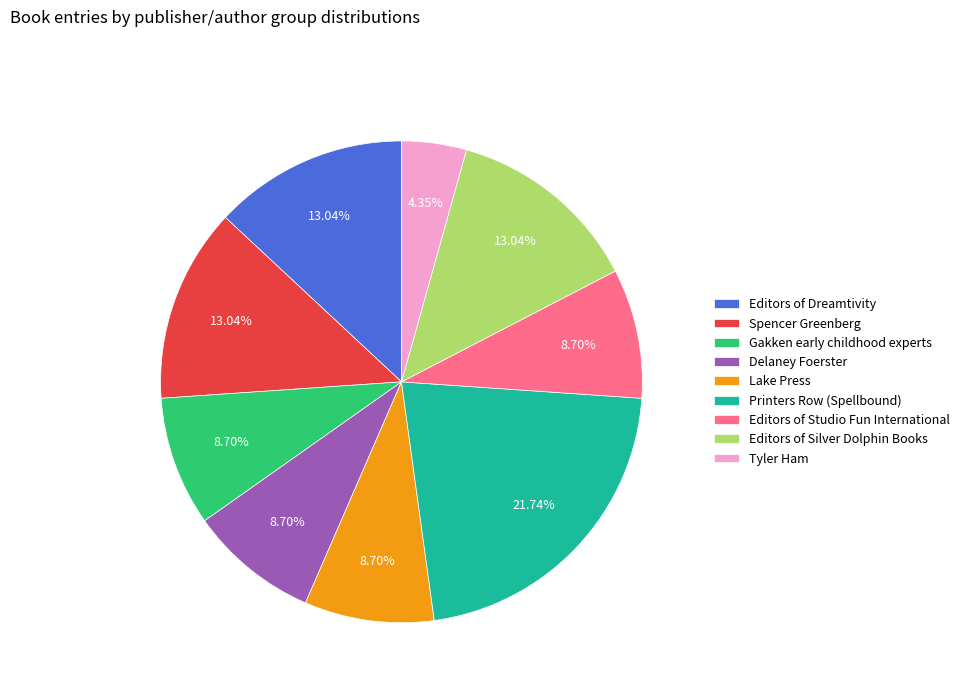

Count the number of slices in the pie.

9